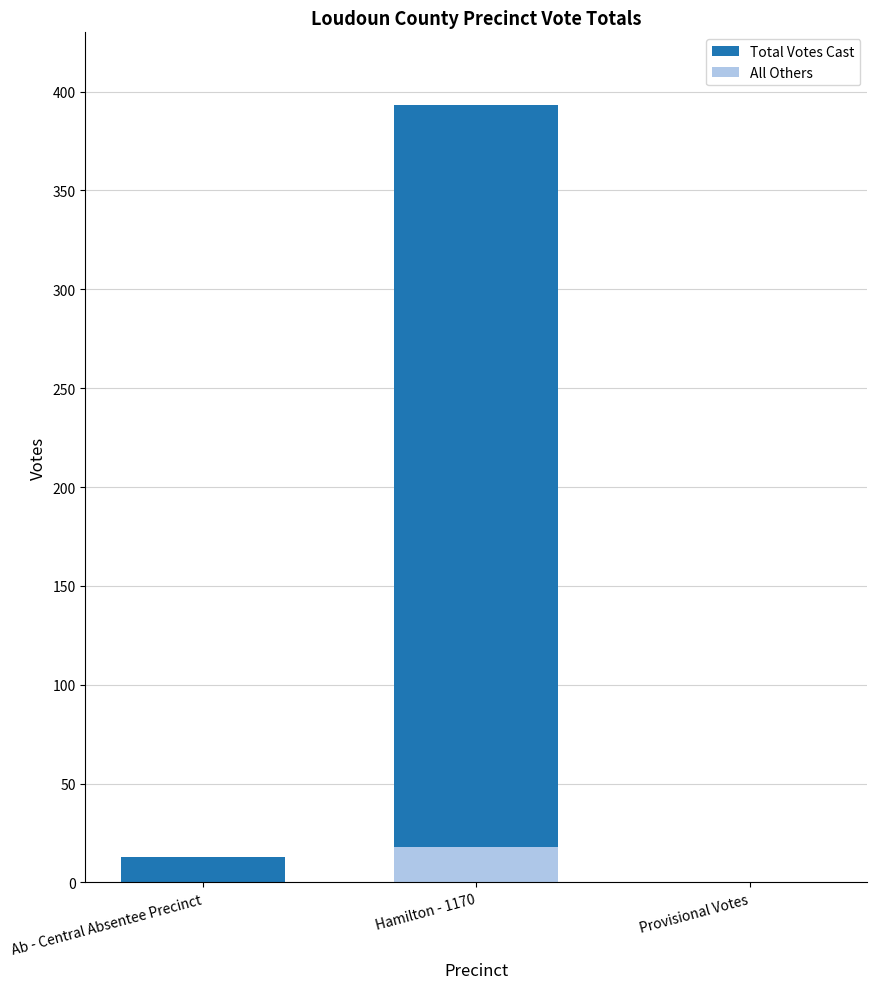

What is the highest value of the Total Votes Cast series?

393